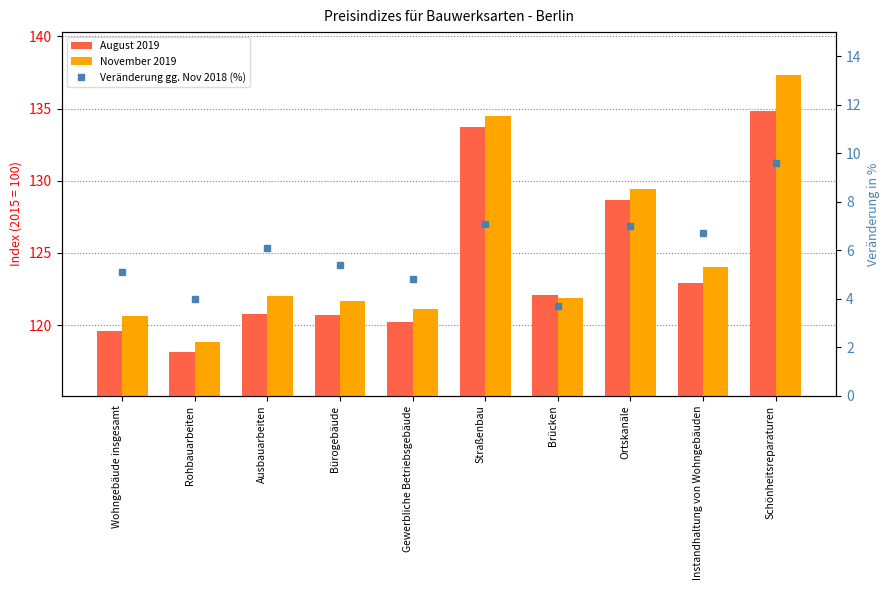

At which label does November 2019 first exceed 122?

Straßenbau